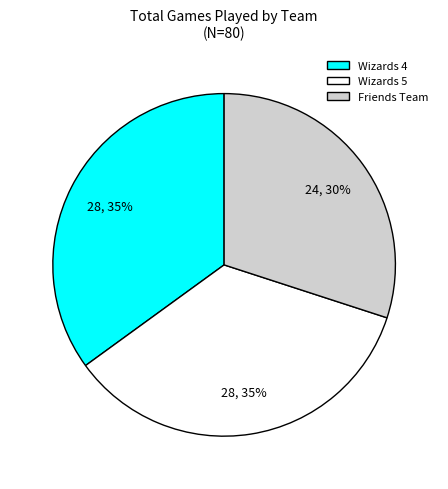

Combined, do Friends Team and Wizards 5 account for over 50%?

Yes